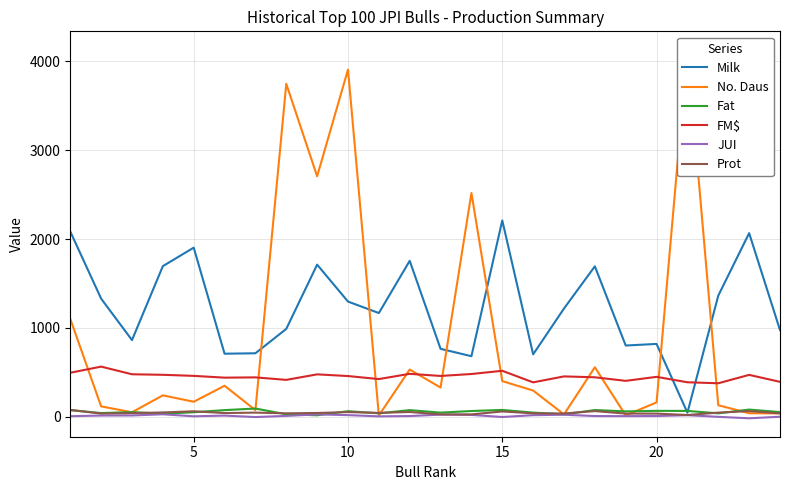

True or false: FM$ and Fat intersect in this chart.

False